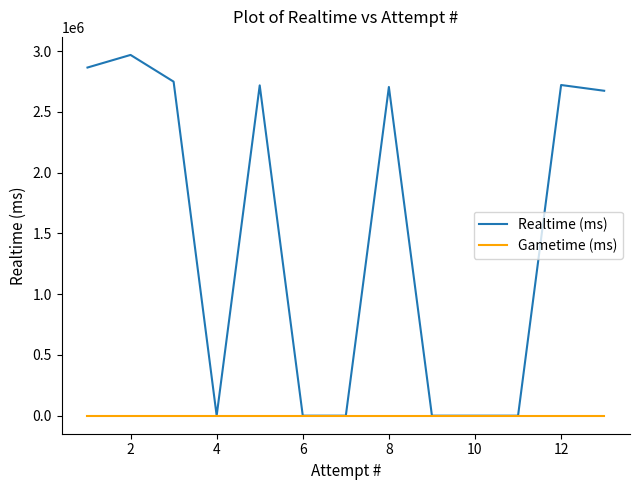

Which series has the largest total across all categories?

Realtime (ms)